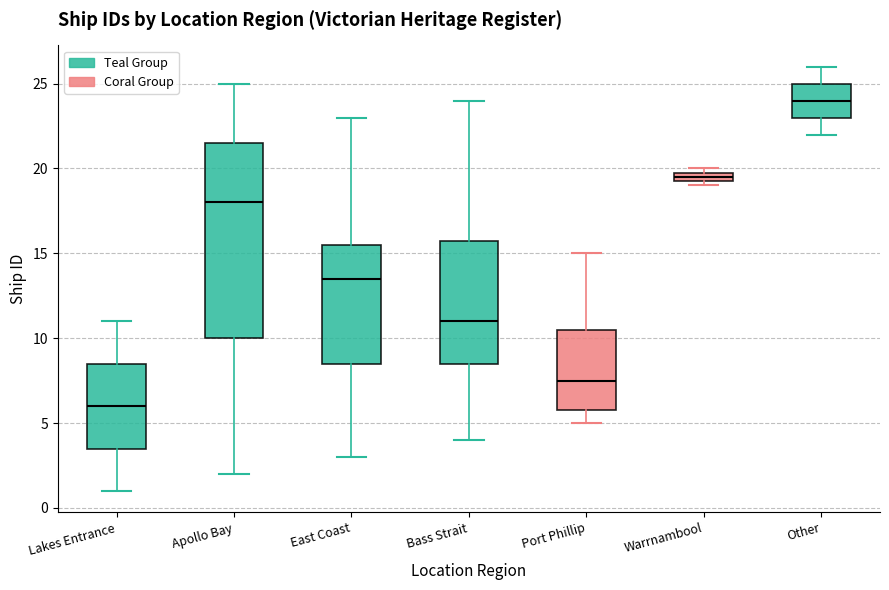

Which box has the highest median line?

Other